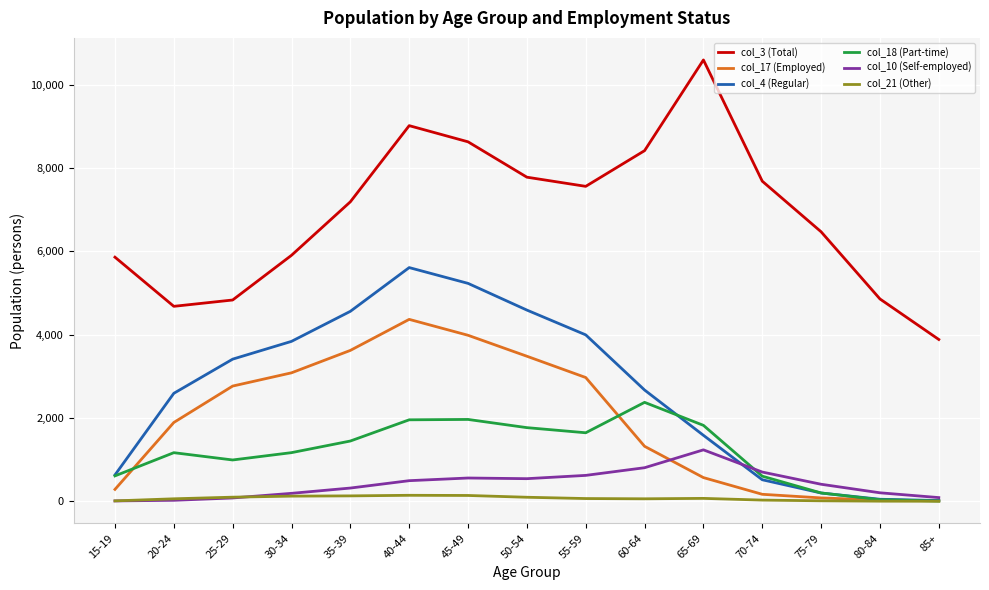

Which series has the widest spread of values?

col_3 (Total)